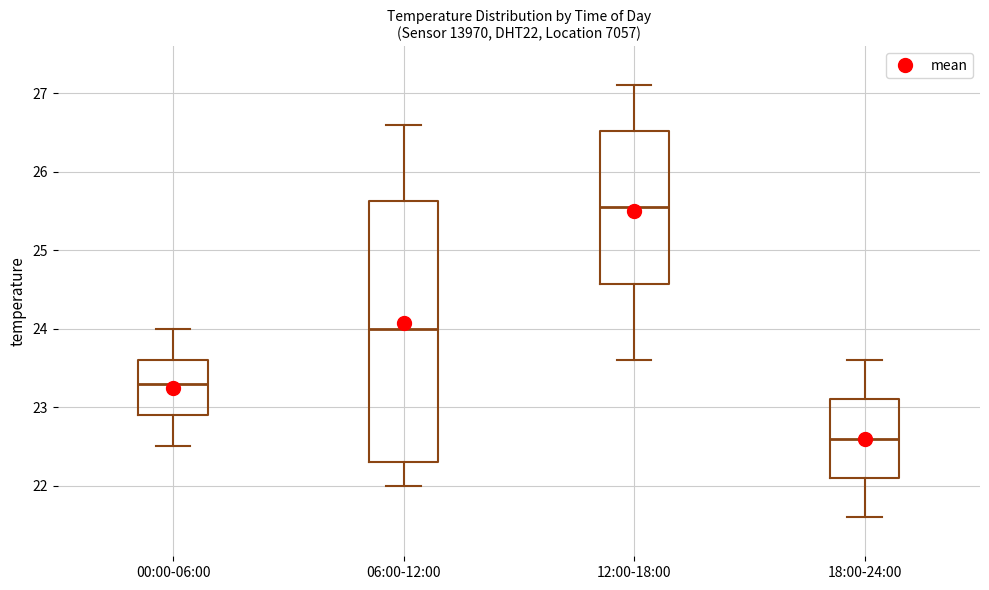

Which box has the highest median line?

12:00-18:00